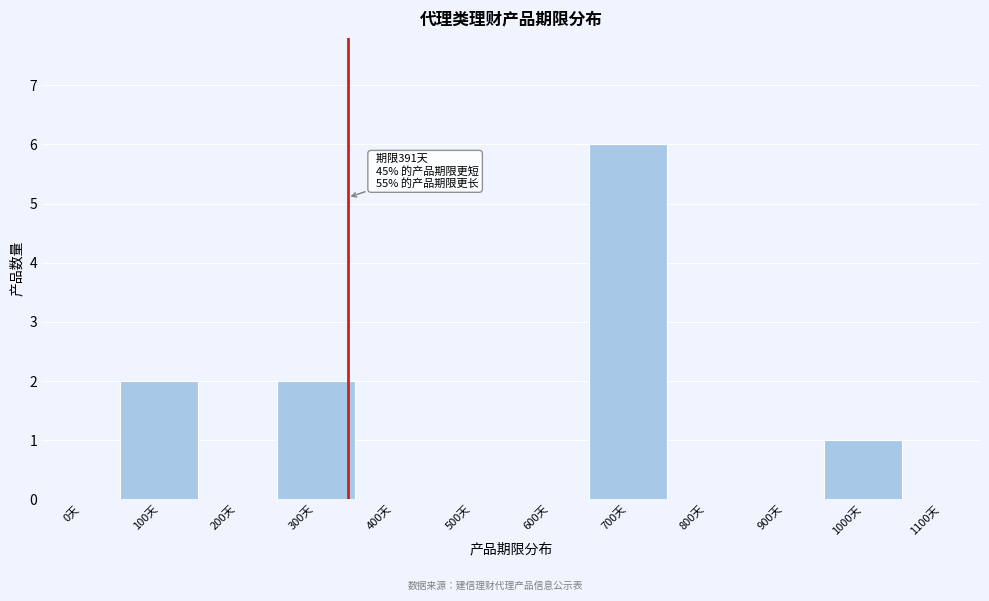

Reading right to left, extract all data points from this chart.

1100天=0	1000天=1	900天=0	800天=0	700天=6	600天=0	500天=0	400天=0	300天=2	200天=0	100天=2	0天=0